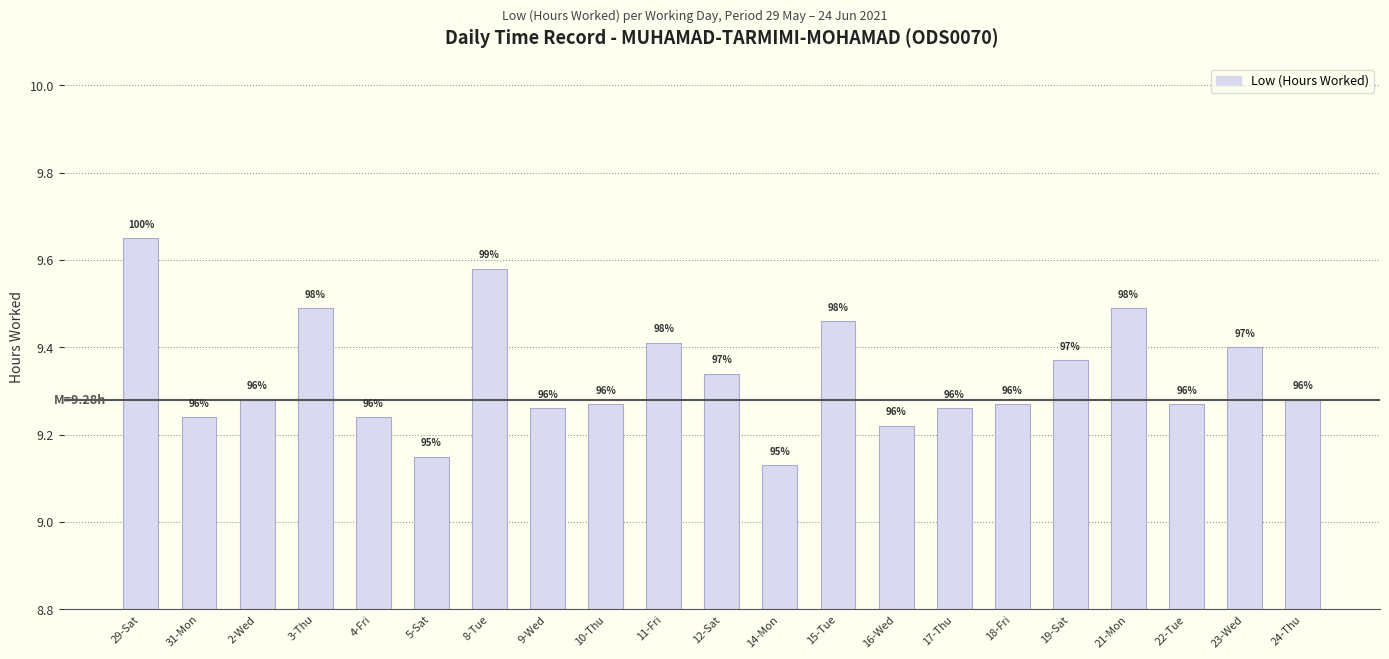

Are the bars horizontal?

No